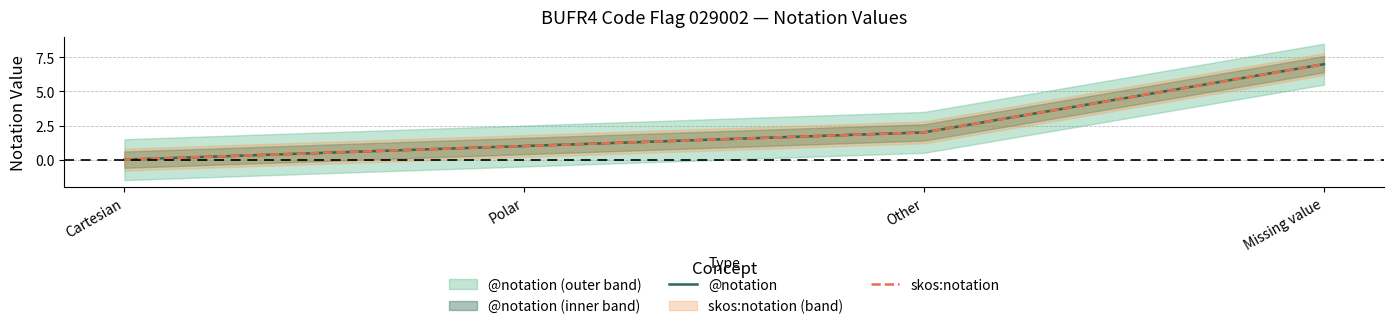

How many values in the skos:notation series exceed 2?

1